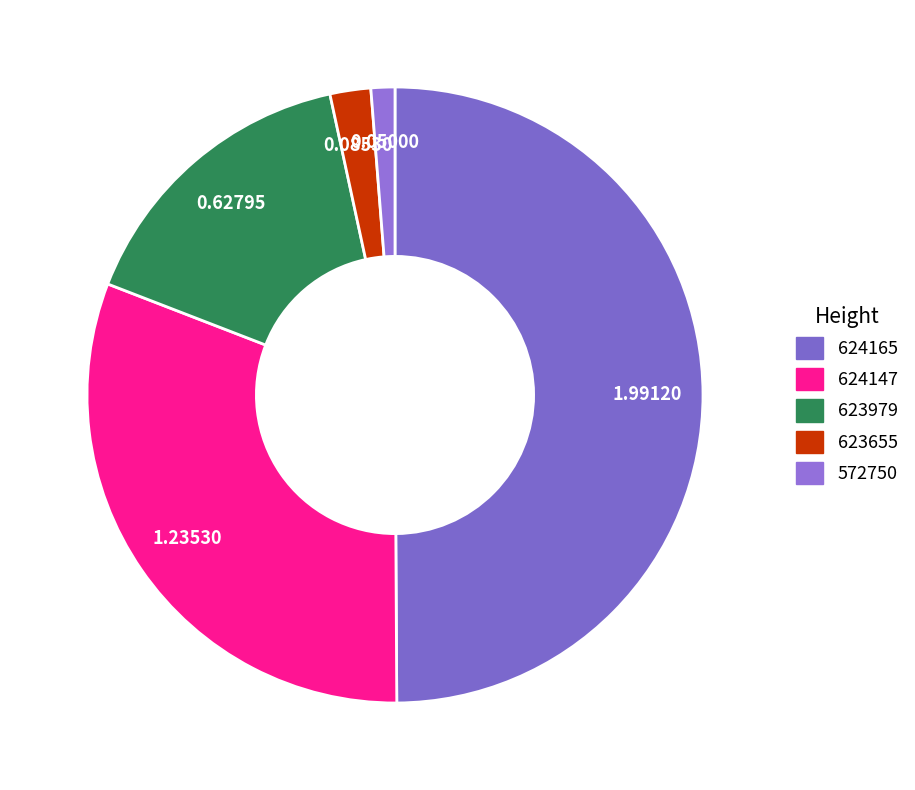

To the nearest percent, what percentage of the pie is 623979?

16%